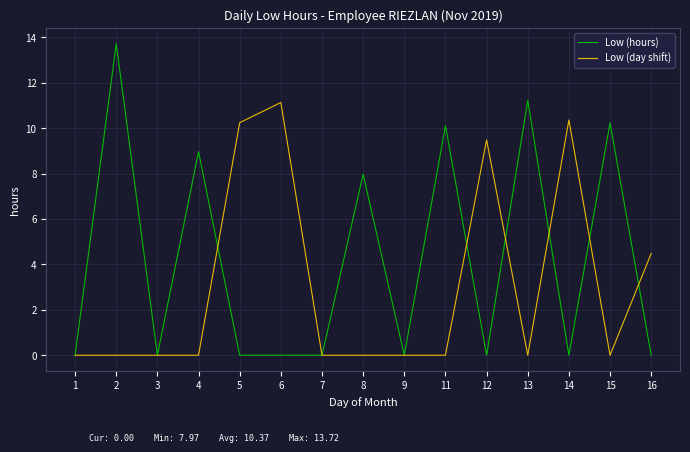

Is it true that Low (day shift) equals 0.0 at 15?

True